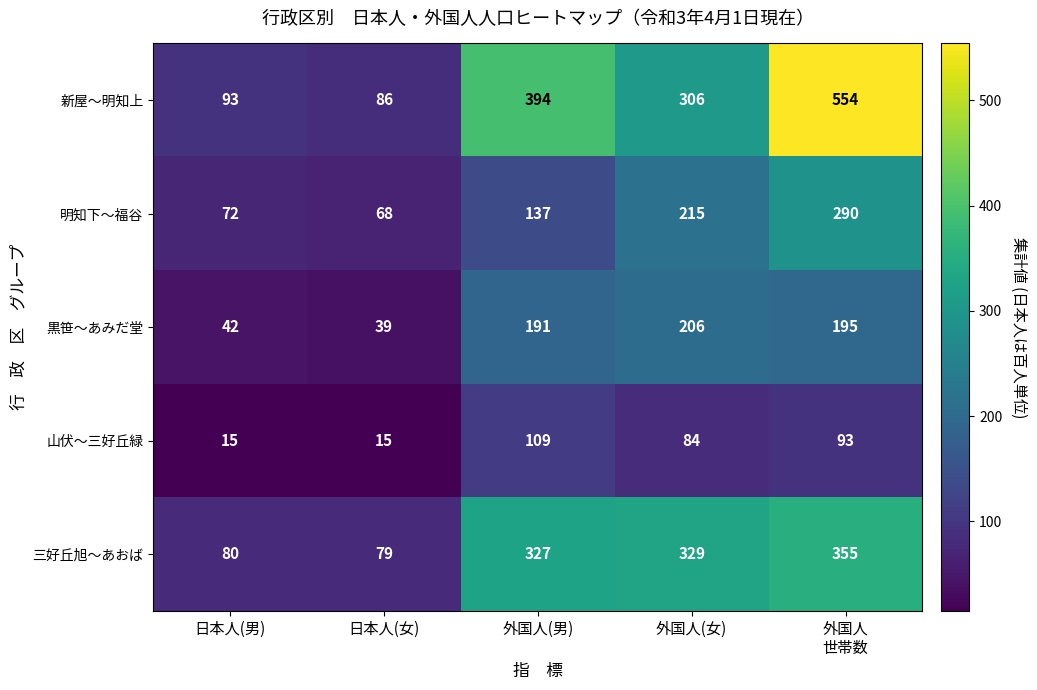

At which category is the sum across all series the highest?

外国人
世帯数